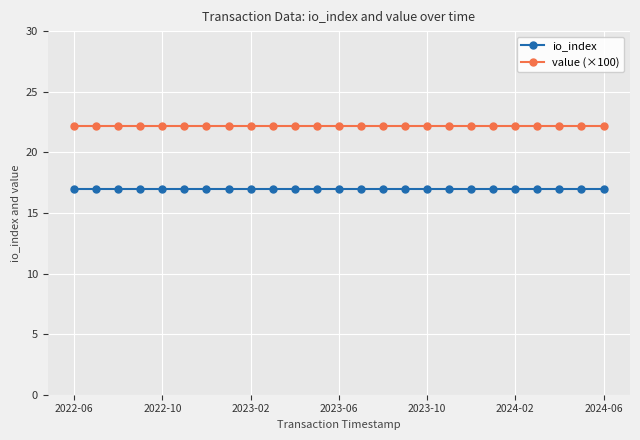

What is the value of the io_index point at the 17th from the left?

17.0